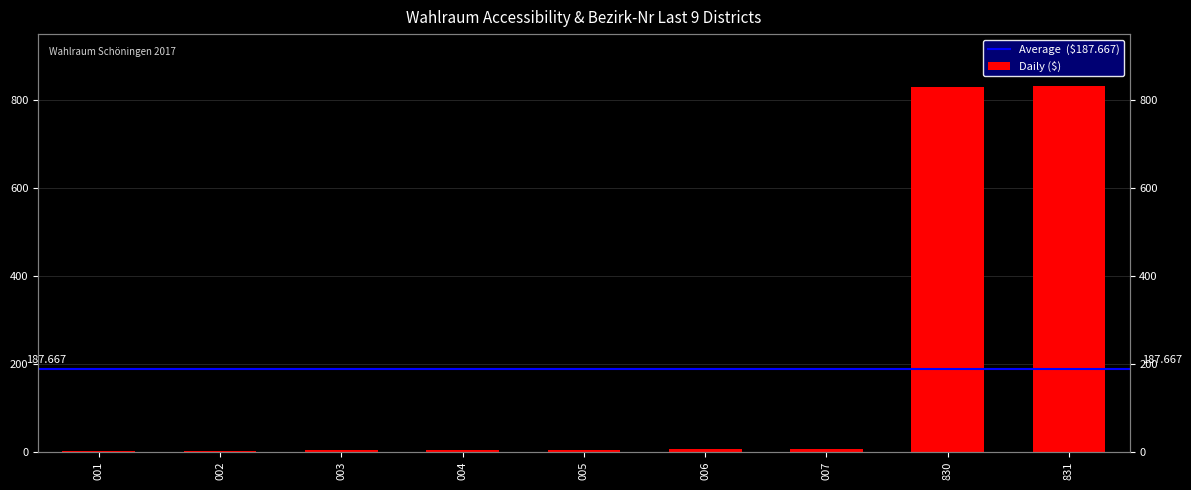

Rank the categories by value from lowest to highest.

001, 002, 003, 004, 005, 006, 007, 830, 831